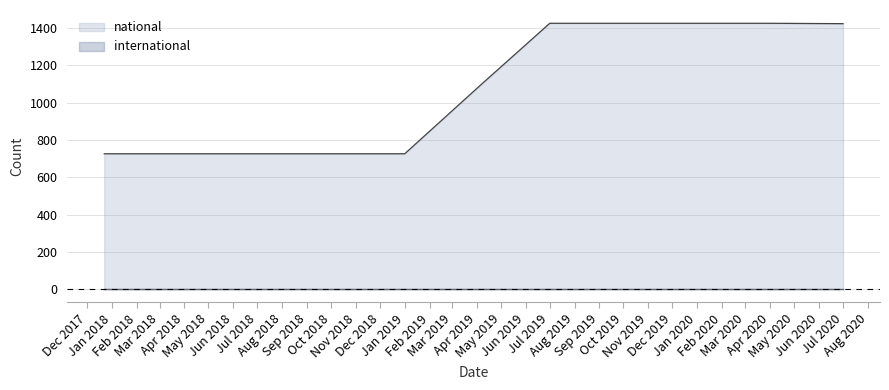

What is the minimum value shown in the chart?

1